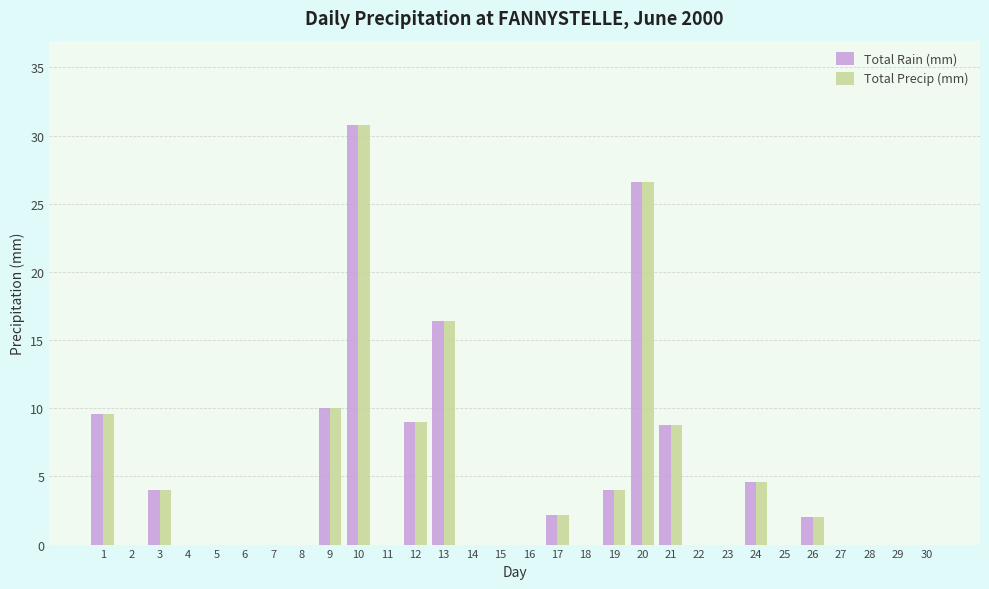

Reading right to left, what are all the values shown in this chart?

Total Rain (mm): 0.0	0.0	0.0	0.0	2.0	0.0	4.6	0.0	0.0	8.8	26.6	4.0	0.0	2.2	0.0	0.0	0.0	16.4	9.0	0.0	30.8	10.0	0.0	0.0	0.0	0.0	0.0	4.0	0.0	9.6
Total Precip (mm): 0.0	0.0	0.0	0.0	2.0	0.0	4.6	0.0	0.0	8.8	26.6	4.0	0.0	2.2	0.0	0.0	0.0	16.4	9.0	0.0	30.8	10.0	0.0	0.0	0.0	0.0	0.0	4.0	0.0	9.6